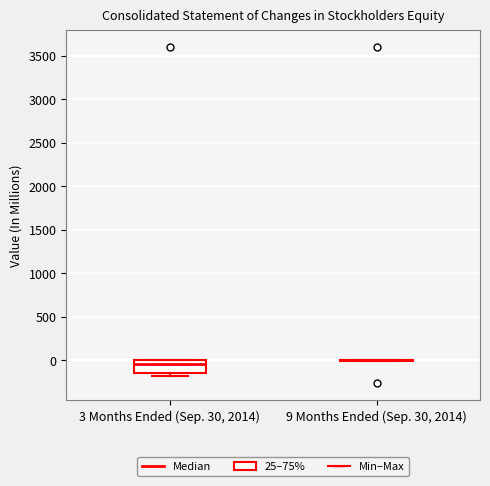

Where is the upper edge of the box for 3 Months Ended (Sep. 30, 2014) on the y-axis? The values are not printed on the chart, so give them approximately, as read against the axis.

0